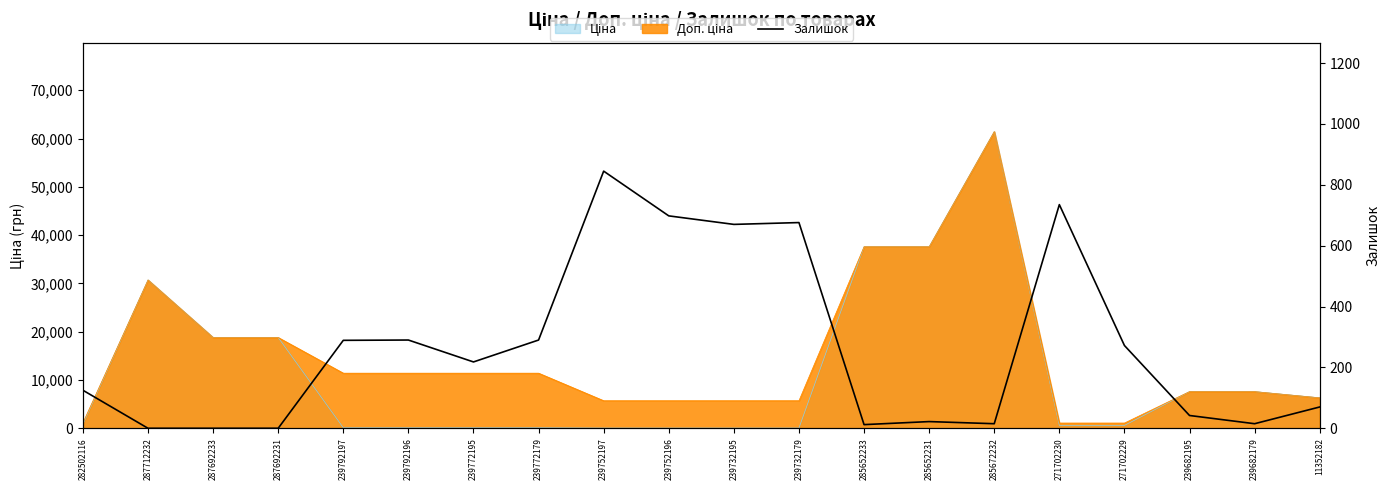

Is it true that the value at 239752196 is 698?

True